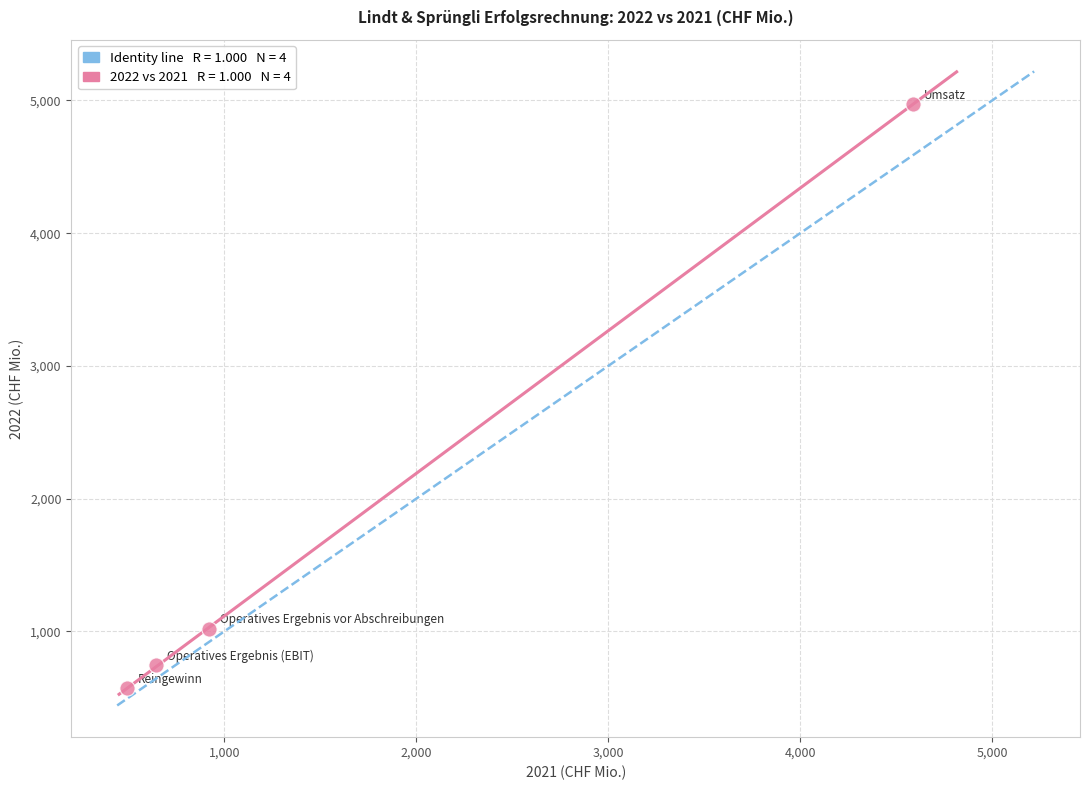

What Y value in the scatter plot is closest to 2769?

1017.7